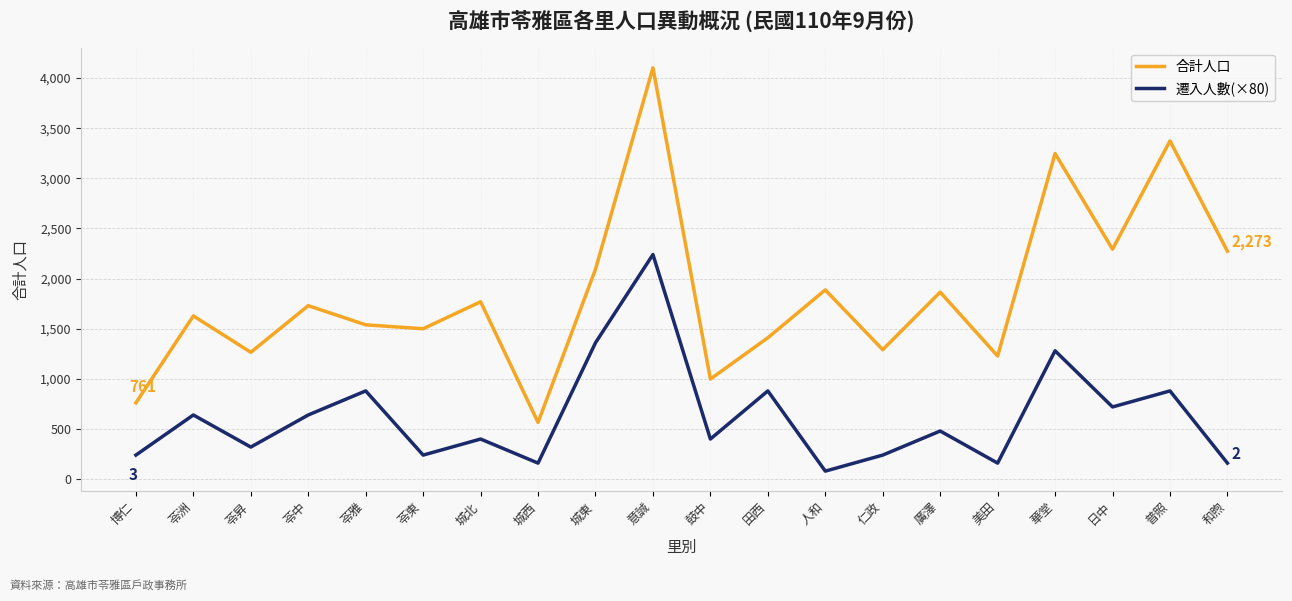

Reading left to right, transcribe all the data shown in this chart.

合計人口: 博仁=761	苓洲=1628	苓昇=1265	苓中=1730	苓雅=1539	苓東=1500	城北=1769	城西=566	城東=2093	意誠=4102	鼓中=998	田西=1410	人和=1887	仁政=1291	廣澤=1865	美田=1228	華堂=3247	日中=2293	普照=3373	和煦=2273
遷入人數(×80): 博仁=240	苓洲=640	苓昇=320	苓中=640	苓雅=880	苓東=240	城北=400	城西=160	城東=1360	意誠=2240	鼓中=400	田西=880	人和=80	仁政=240	廣澤=480	美田=160	華堂=1280	日中=720	普照=880	和煦=160